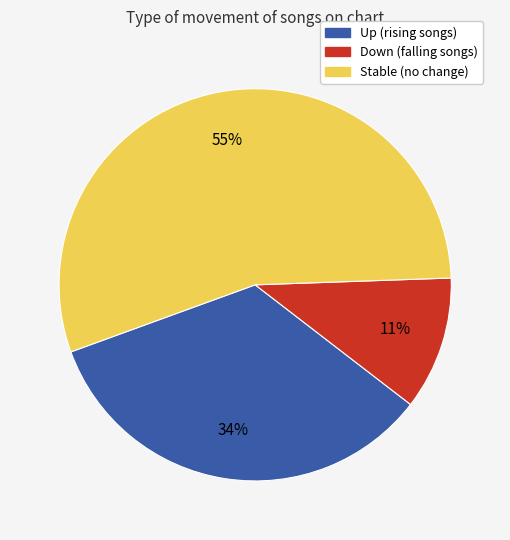

To the nearest percent, what is the average slice percentage?

33%